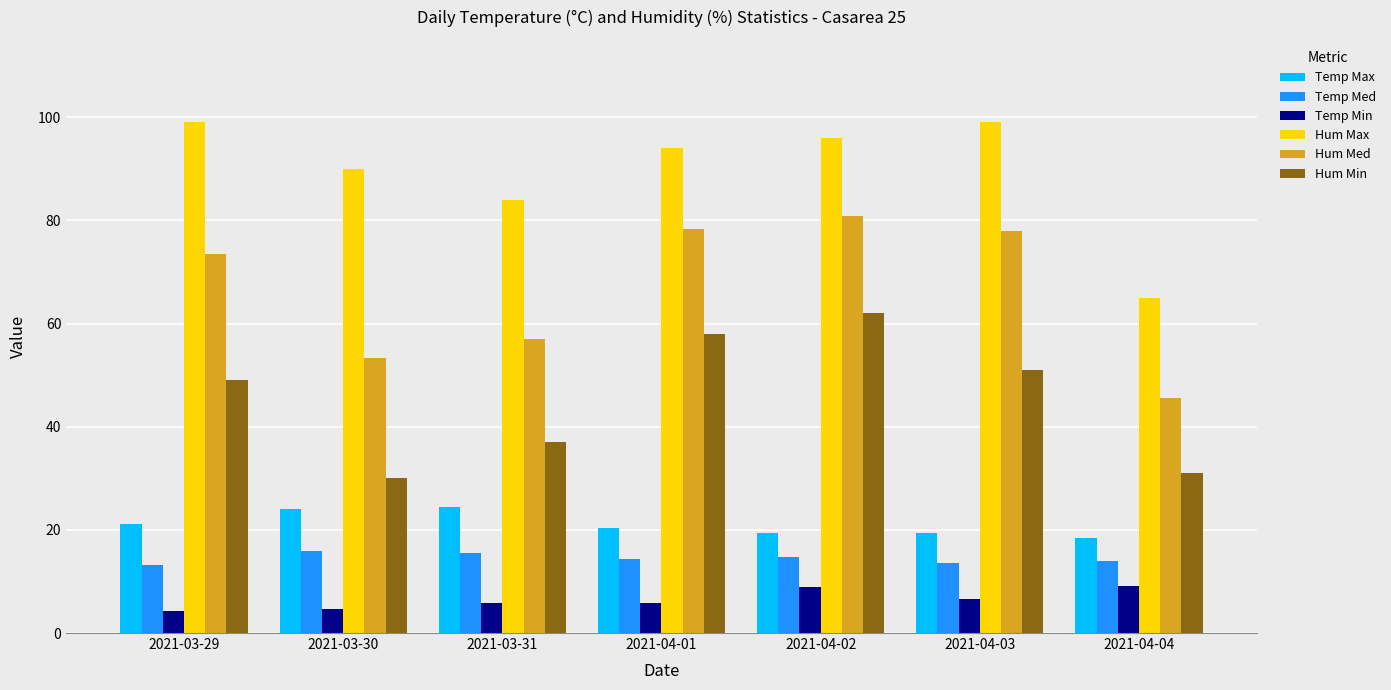

Is it true that Hum Min equals 77.5 at 2021-04-03?

False